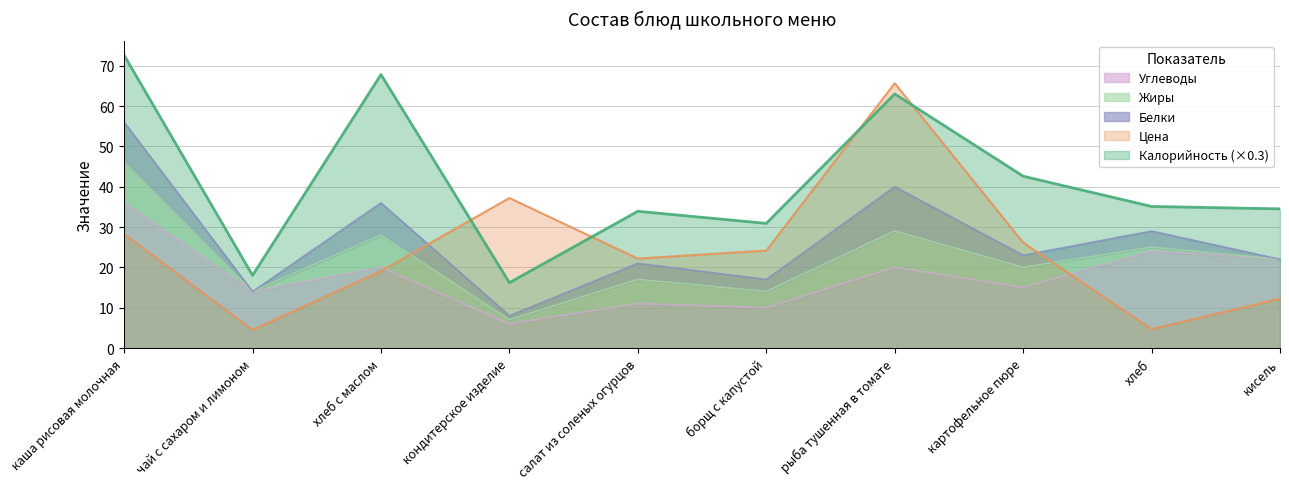

Where do Цена and Углеводы first cross each other?

хлеб с маслом and кондитерское изделие